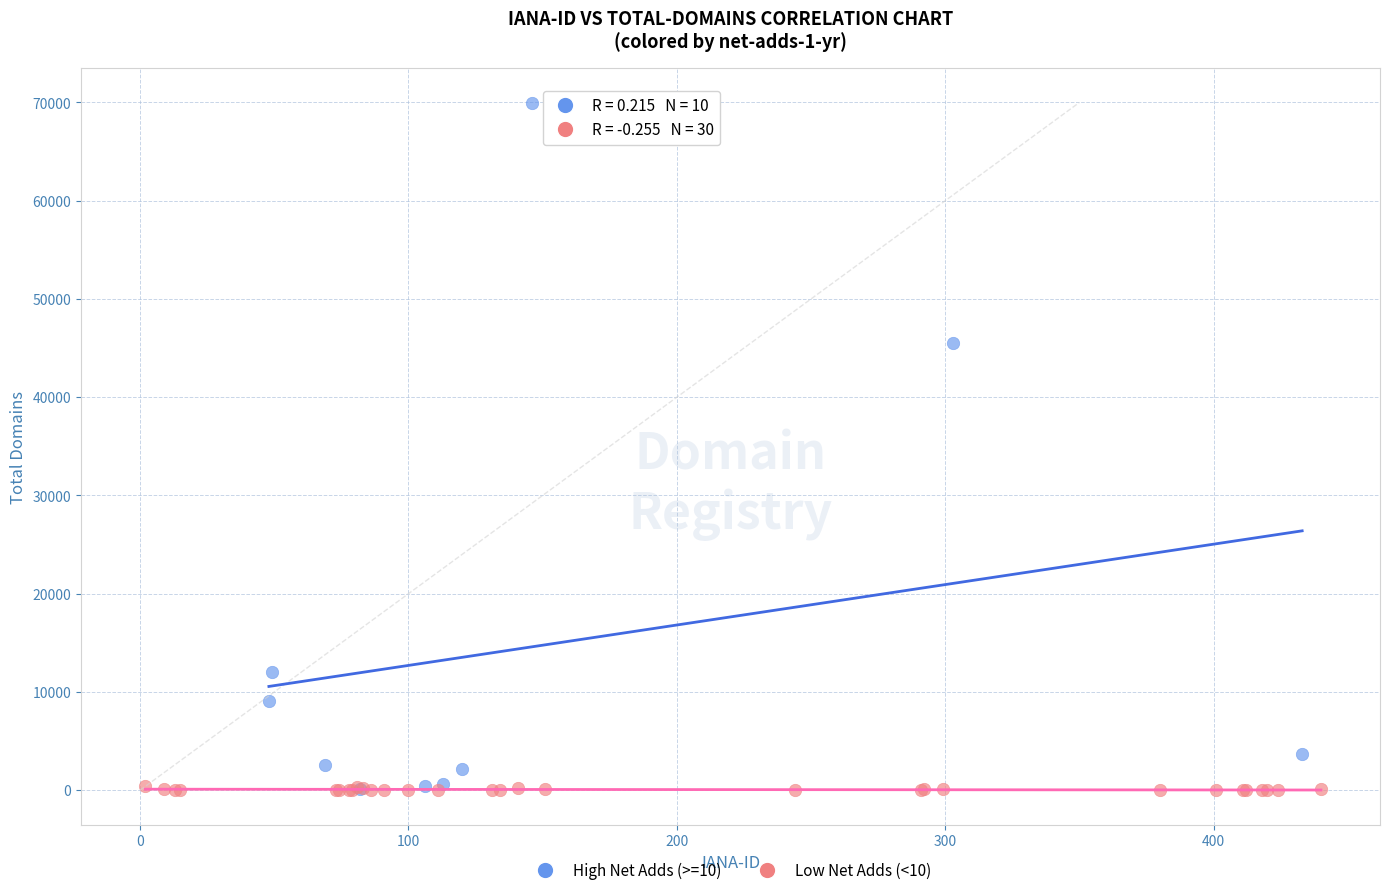

Which series reaches the maximum Y coordinate?

High Net Adds (>=10)